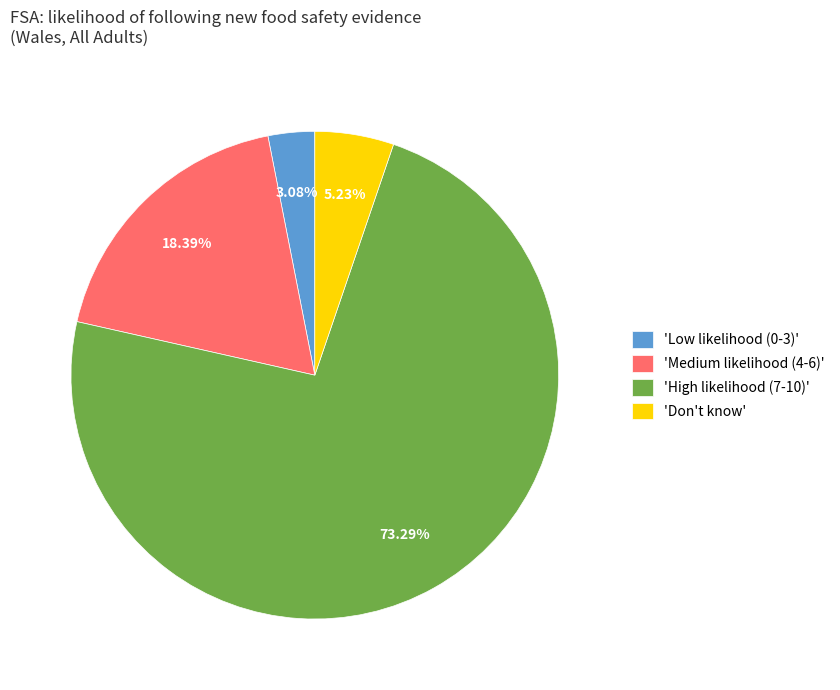

To the nearest percent, what is the average slice percentage?

25%